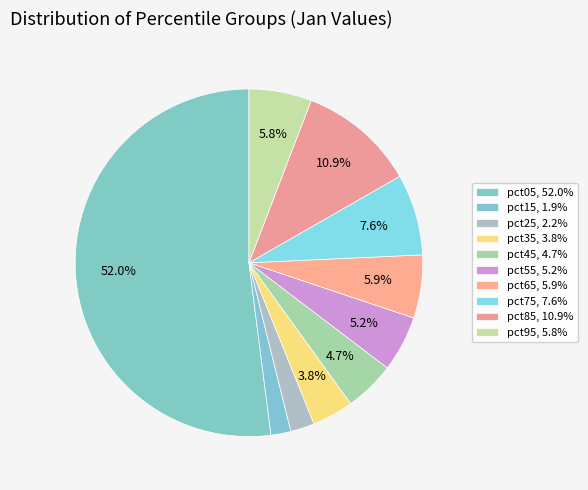

To the nearest percent, what portion does pct65 represent?

6%